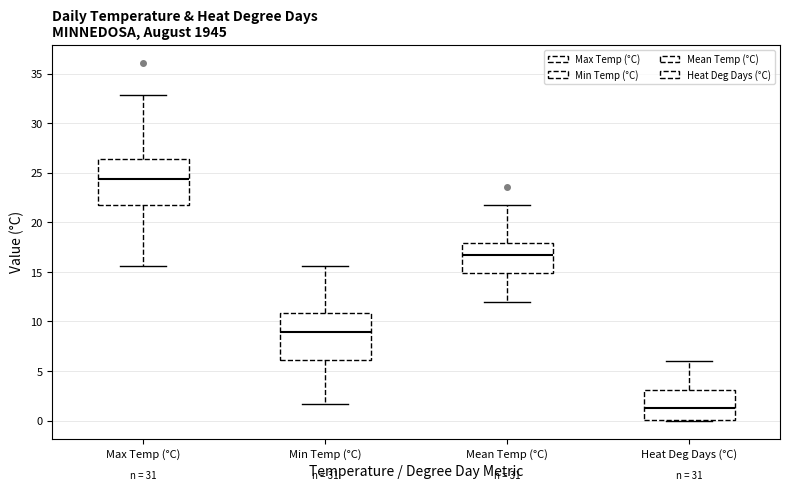

Which box's median line is the highest?

Max Temp (°C)